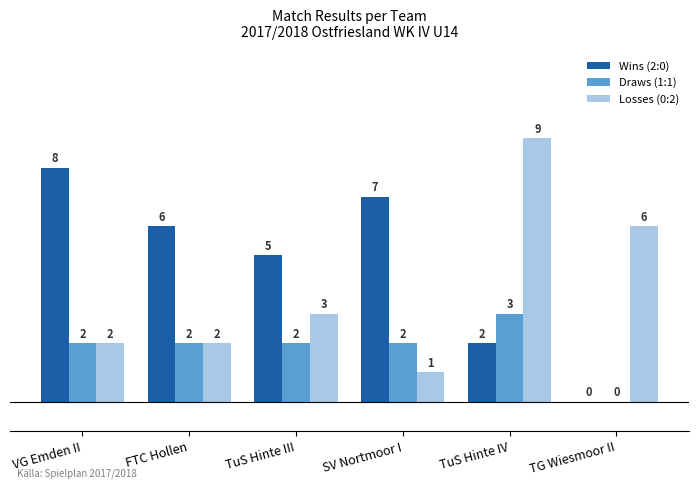

At which category is the sum across all series the highest?

TuS Hinte IV